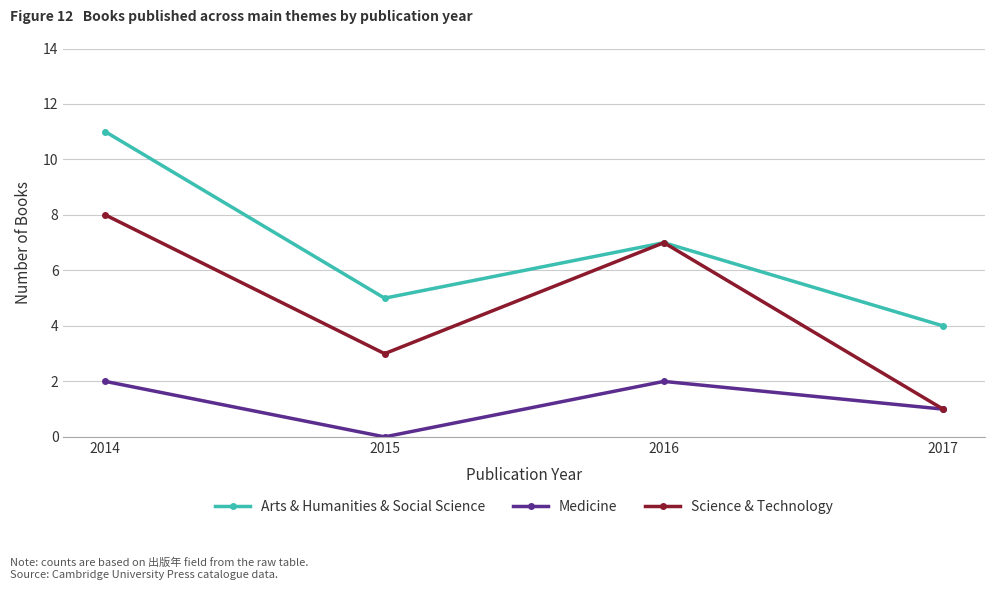

How many categories are shown in the chart?

4